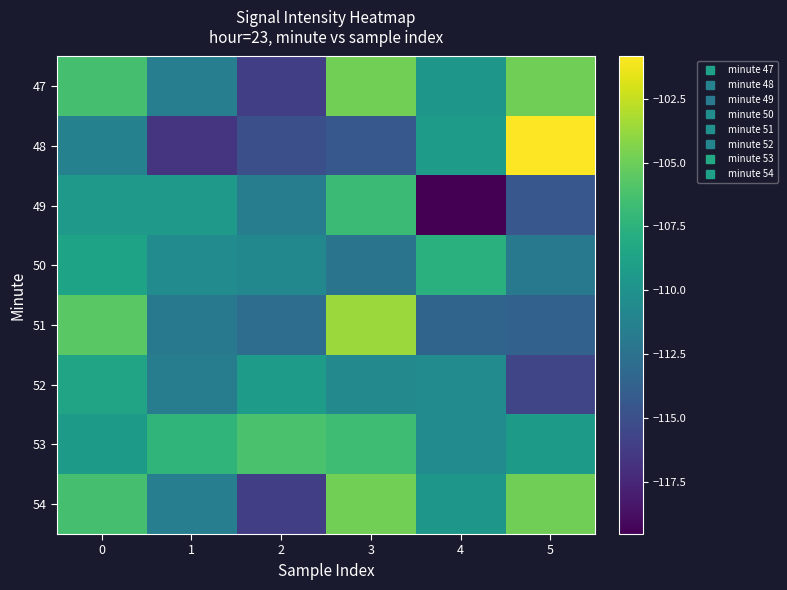

What is the spread (max minus min) of values at 5?

14.8